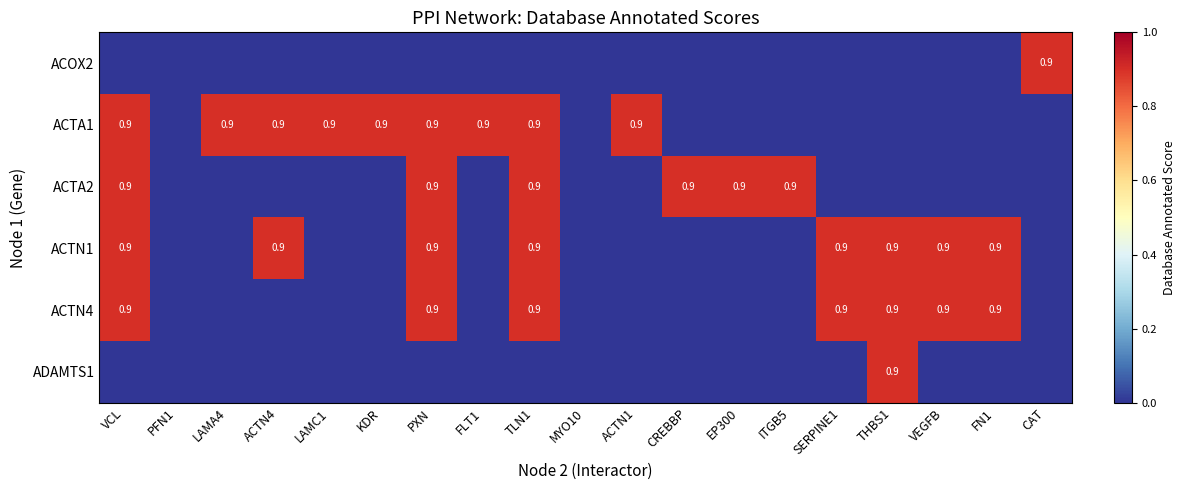

At how many categories does at least one series exceed 0?

17